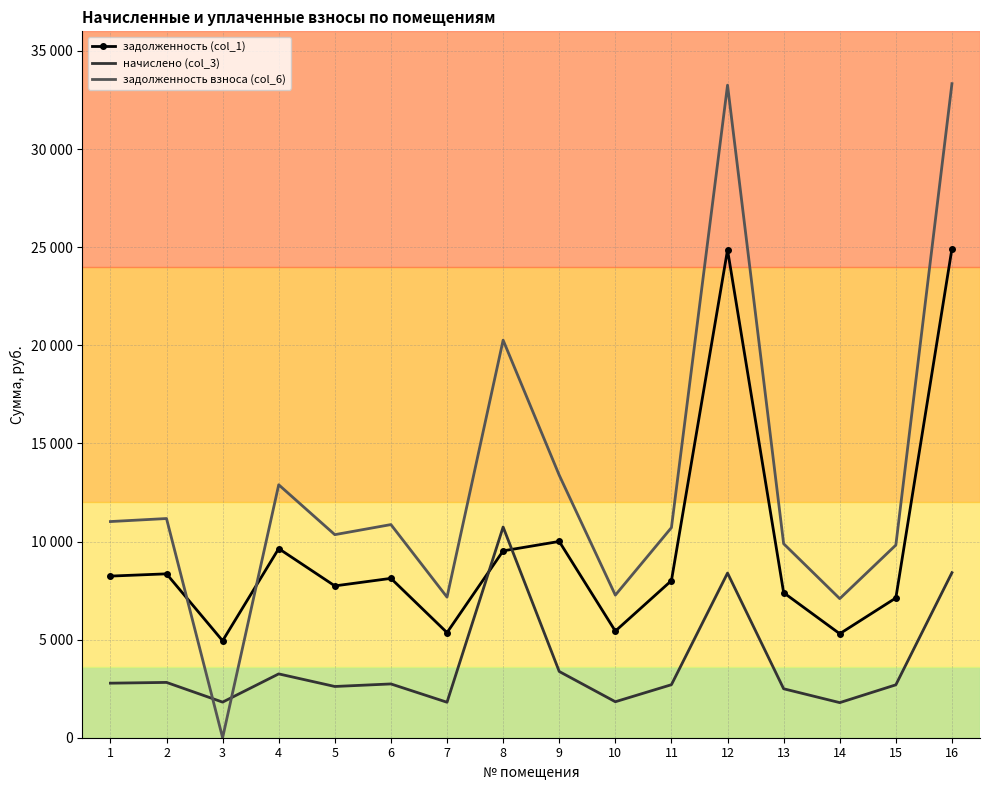

Which series has the widest spread of values?

задолженность взноса (col_6)